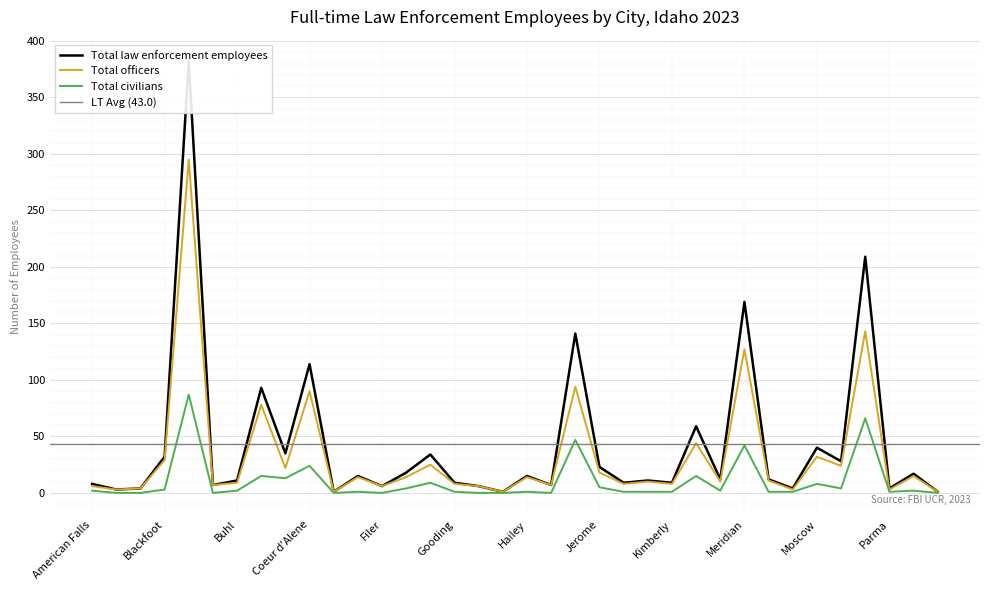

At which label is Total officers closest to 148?

Nampa